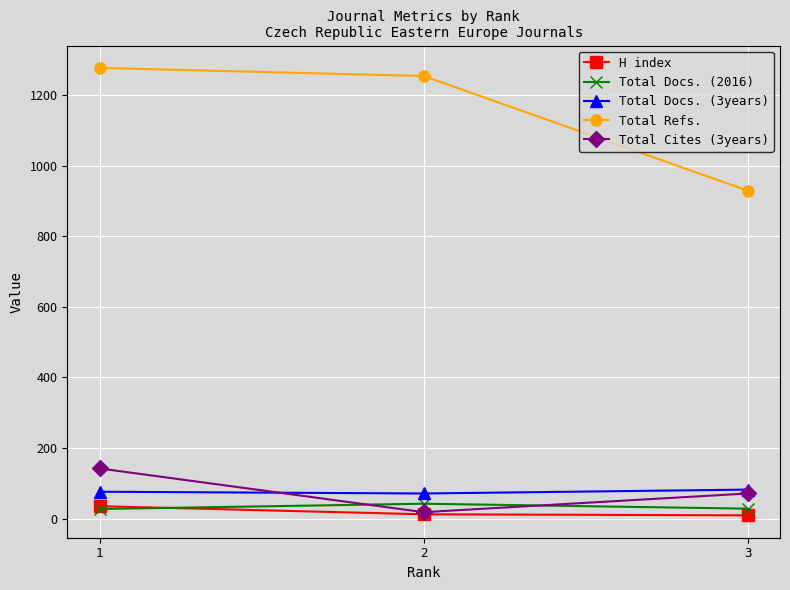

Which series has the largest range (max minus min)?

Total Refs.